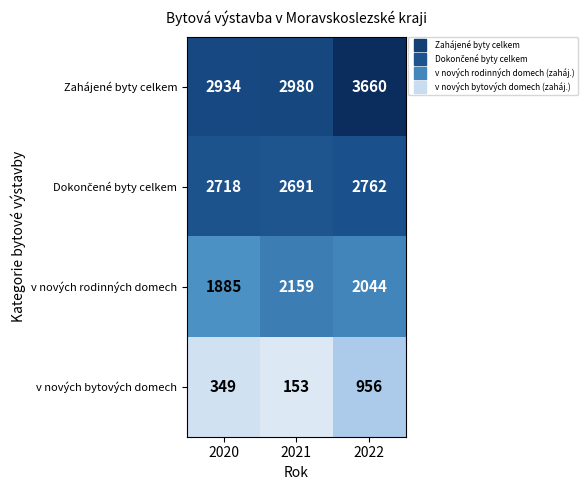

Which series has the largest total across all categories?

Zahájené byty celkem